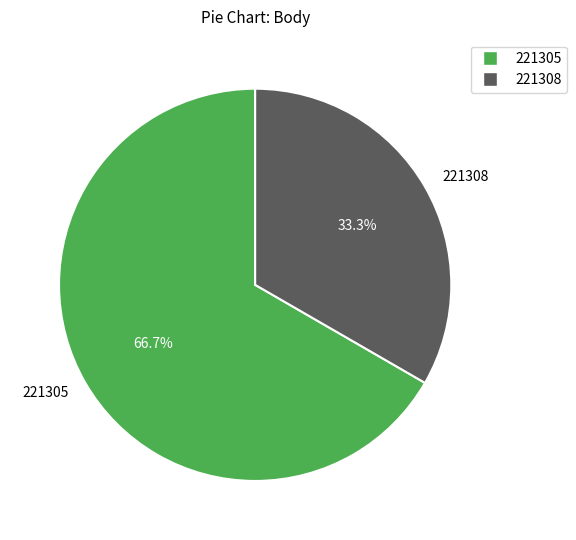

What percentage is the 221308 slice, to the nearest percent?

33%